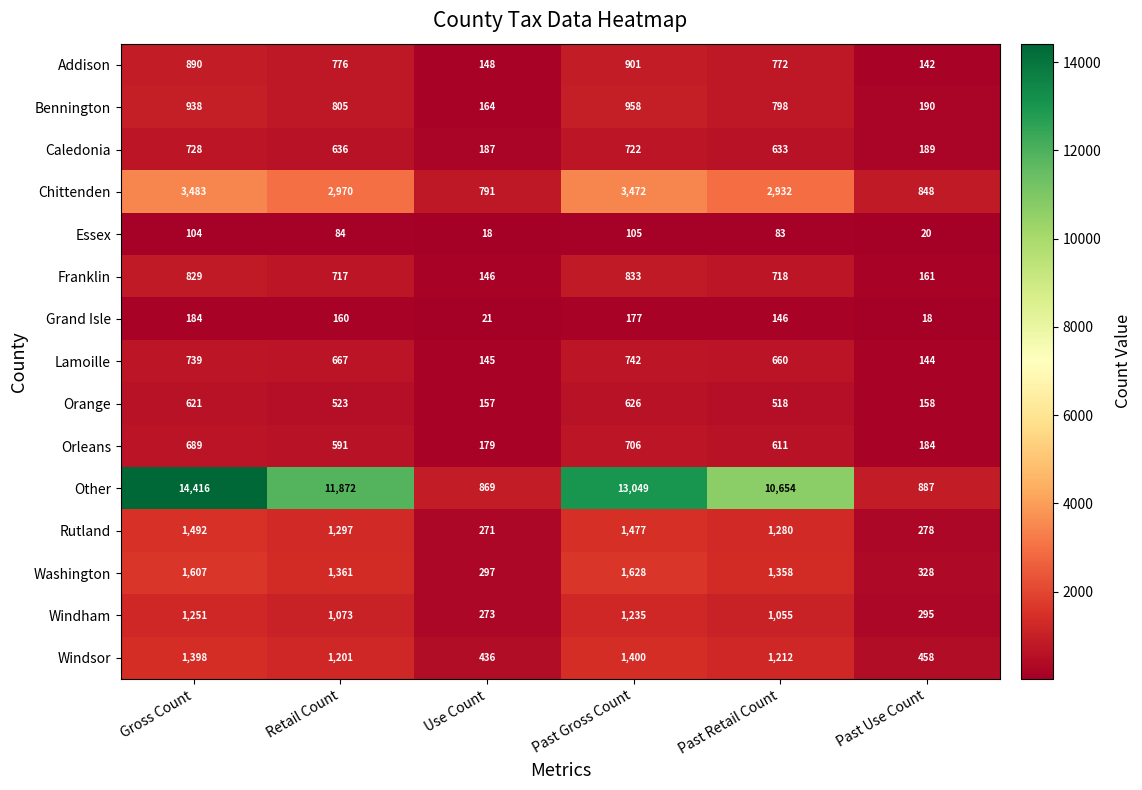

What is the total value across all series at Past Gross Count?

28031